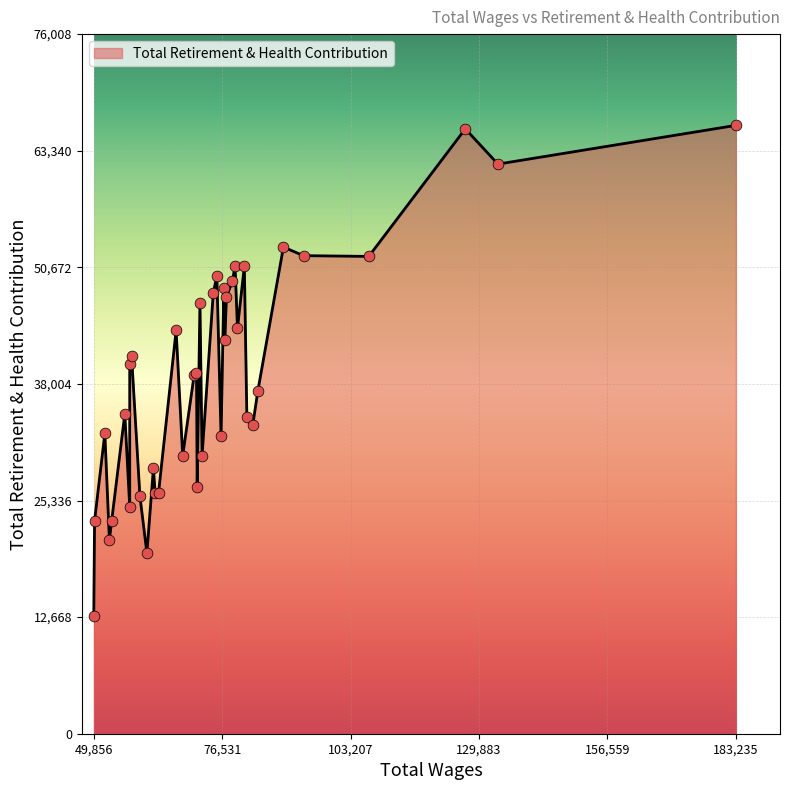

What is the difference between the maximum and minimum values?

53257